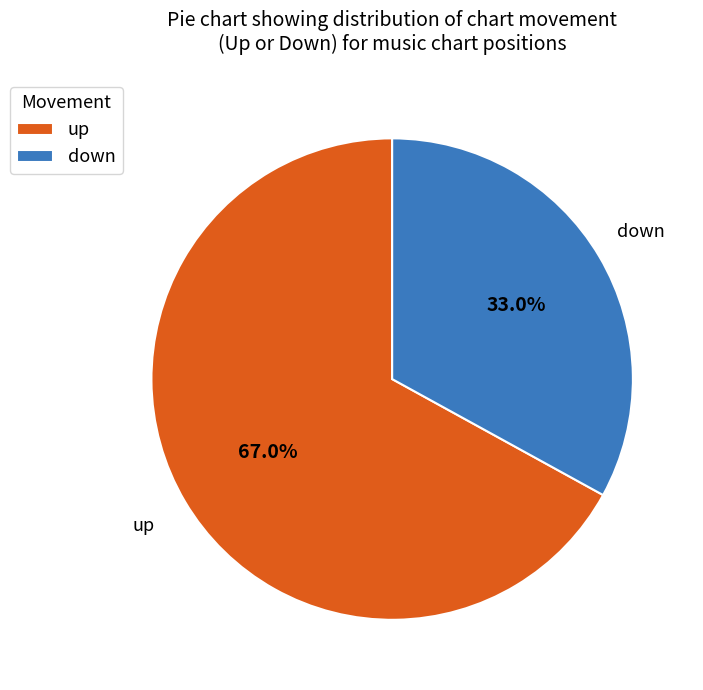

How many segments does this pie chart have?

2